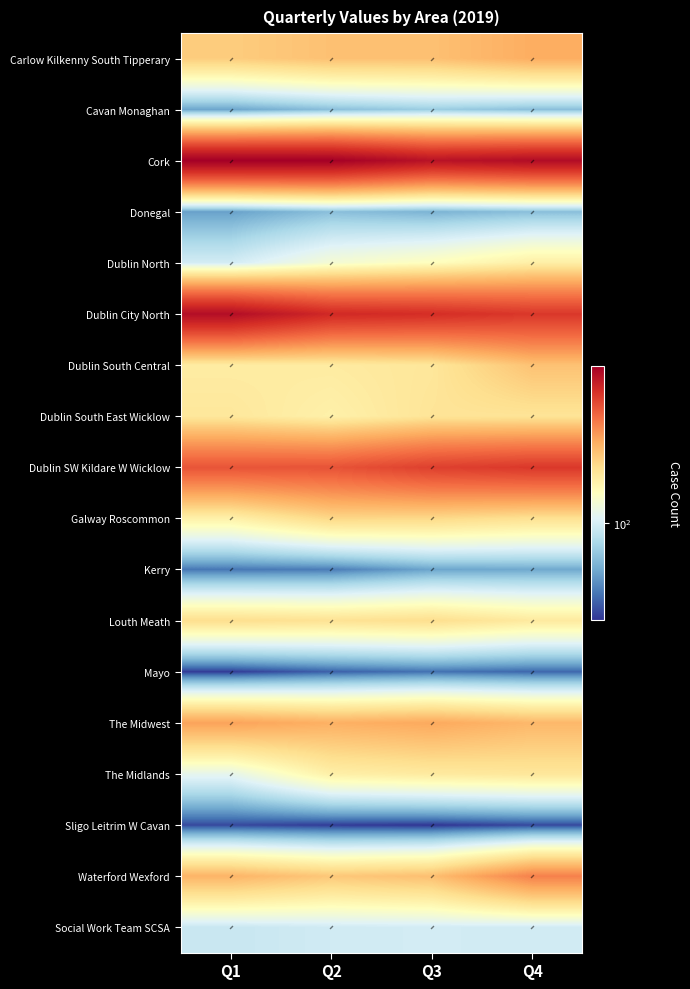

Which category has the lowest value across all series?

Q3